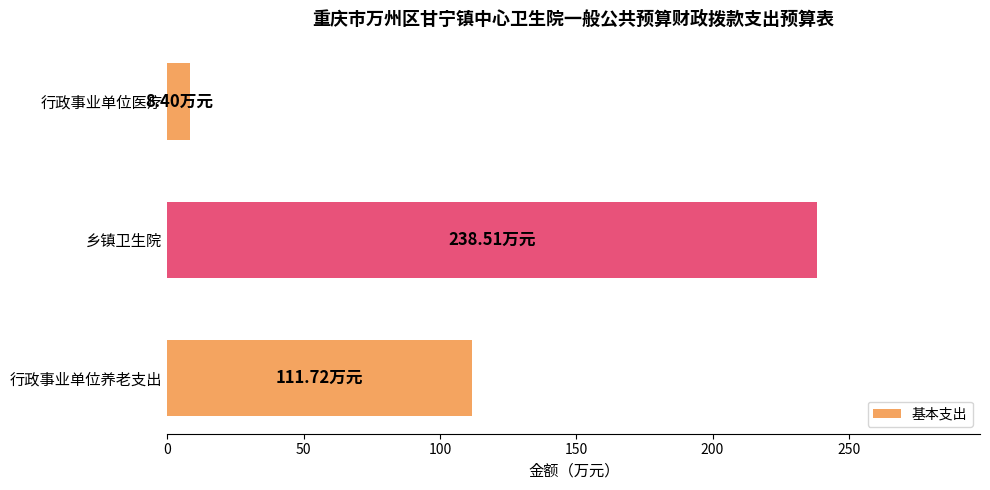

What is the maximum value shown in the chart?

238.5